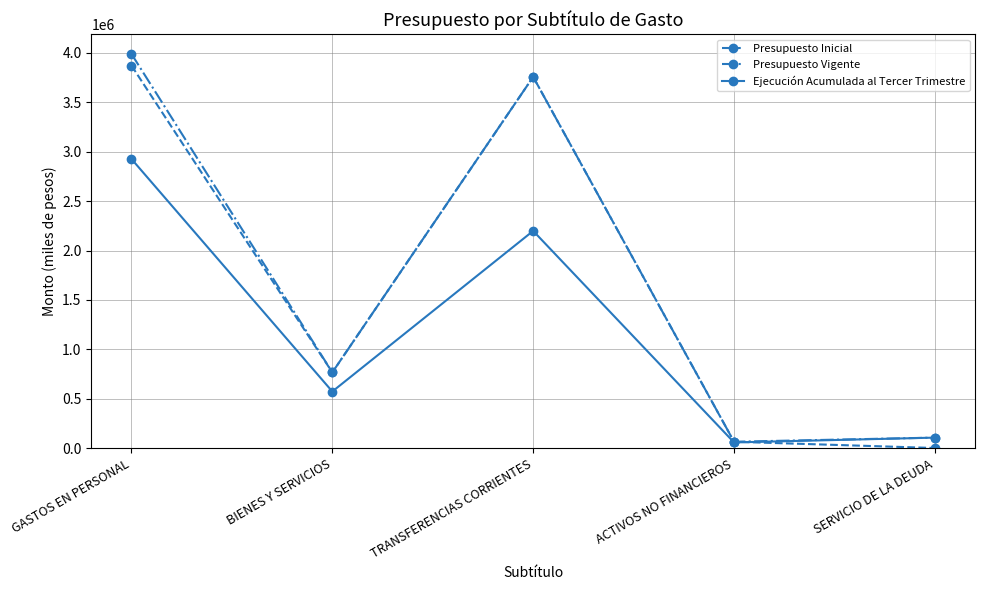

At which category is the sum across all series the highest?

GASTOS EN PERSONAL